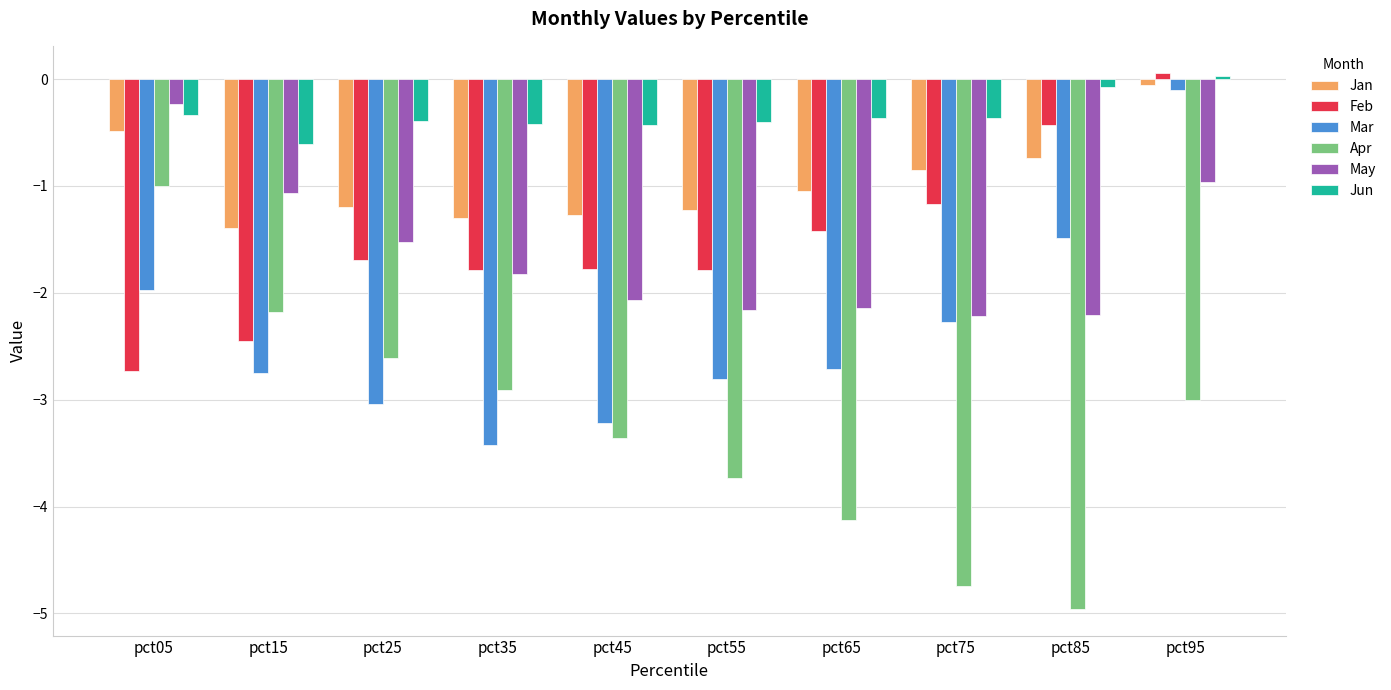

What is the average value of the Jan series?

-1.0